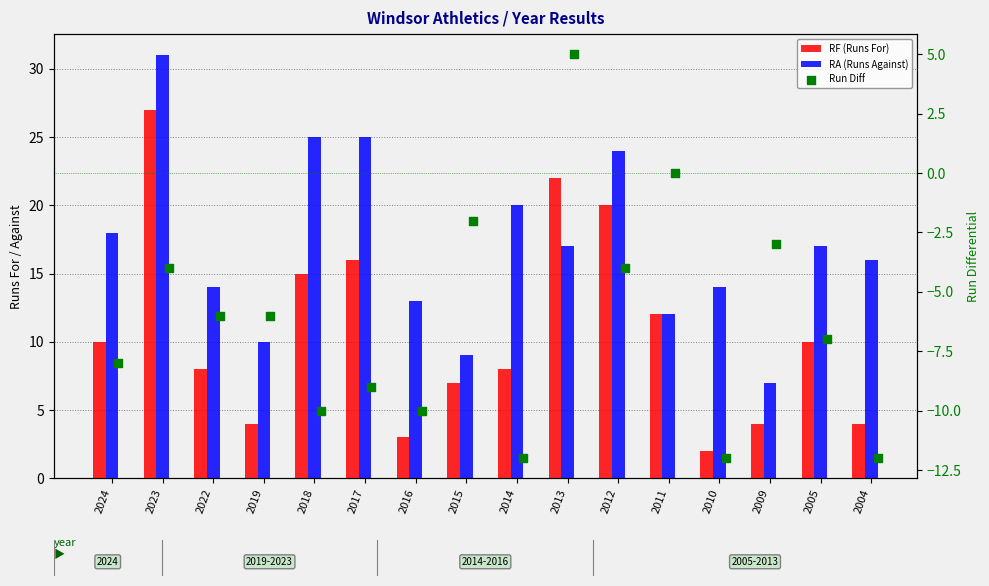

Which series has the widest spread of Y values?

RF (Runs For)